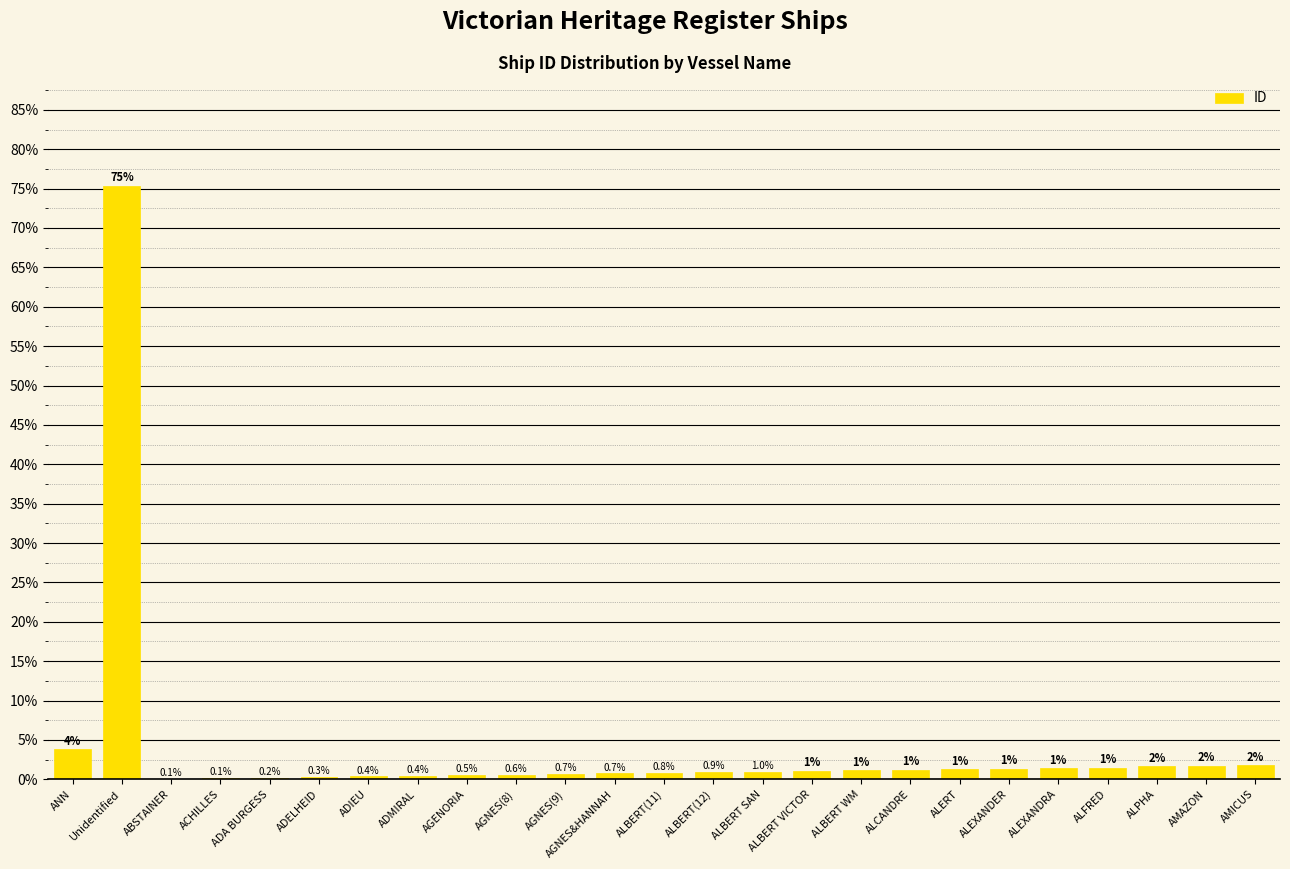

What is the sum of all values?

100.0